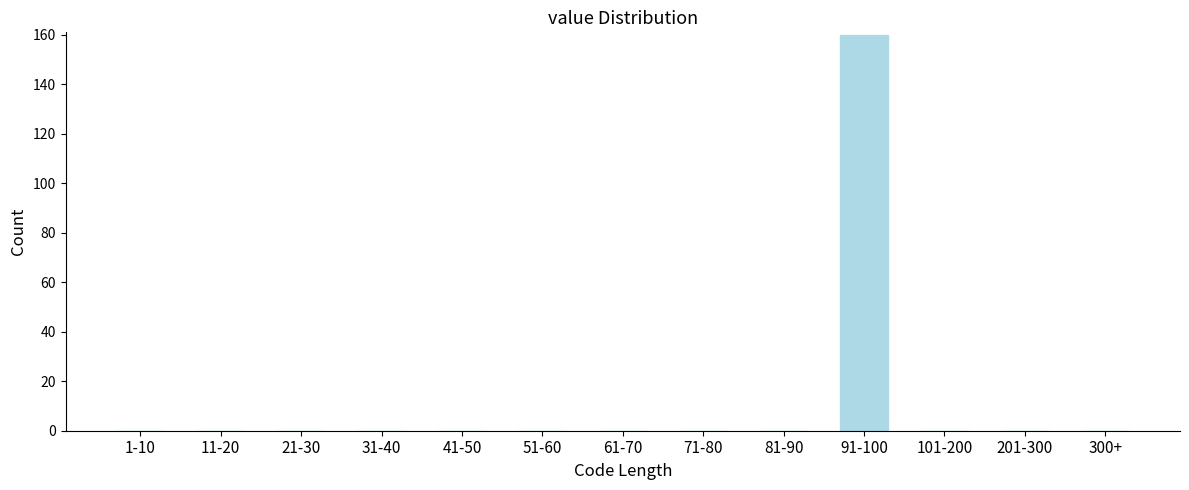

Reading right to left, transcribe all the data shown in this chart.

300+=0	201-300=0	101-200=0	91-100=160	81-90=0	71-80=0	61-70=0	51-60=0	41-50=0	31-40=0	21-30=0	11-20=0	1-10=0